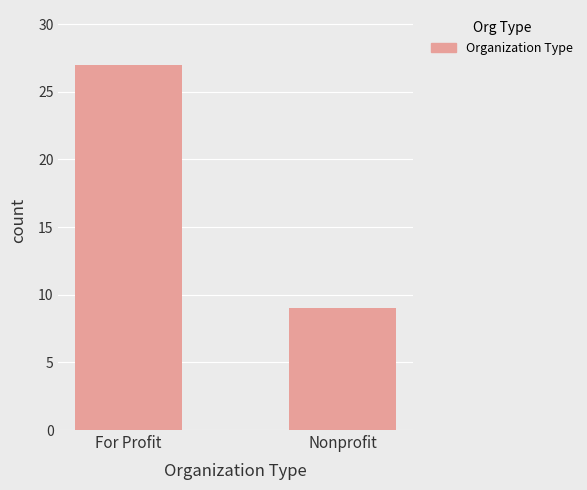

What value does the data have at For Profit?

27